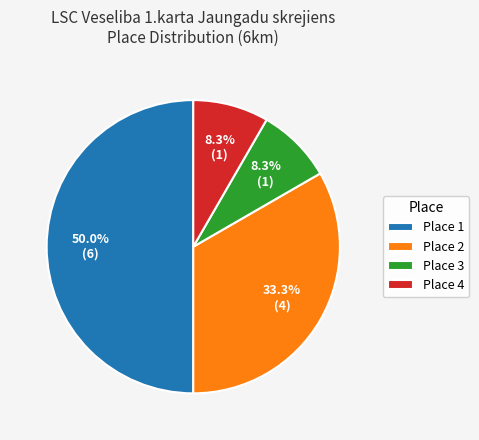

Which category has the biggest portion of the pie?

Place 1